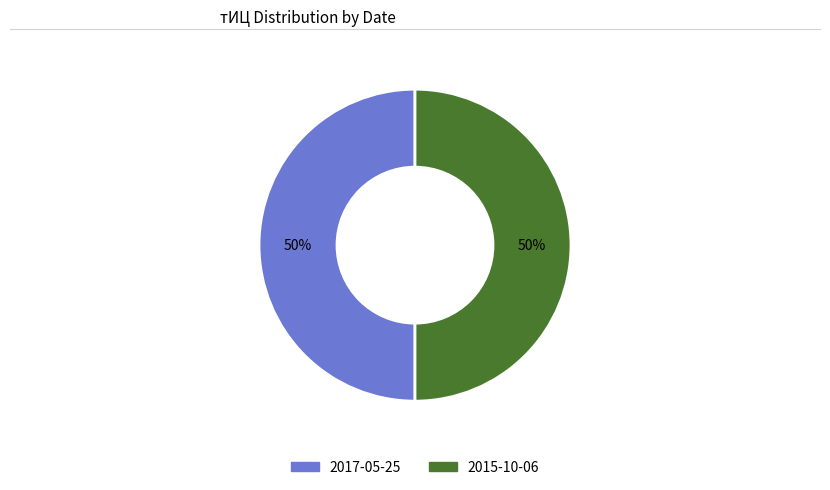

To the nearest percent, what is the average slice percentage?

50%